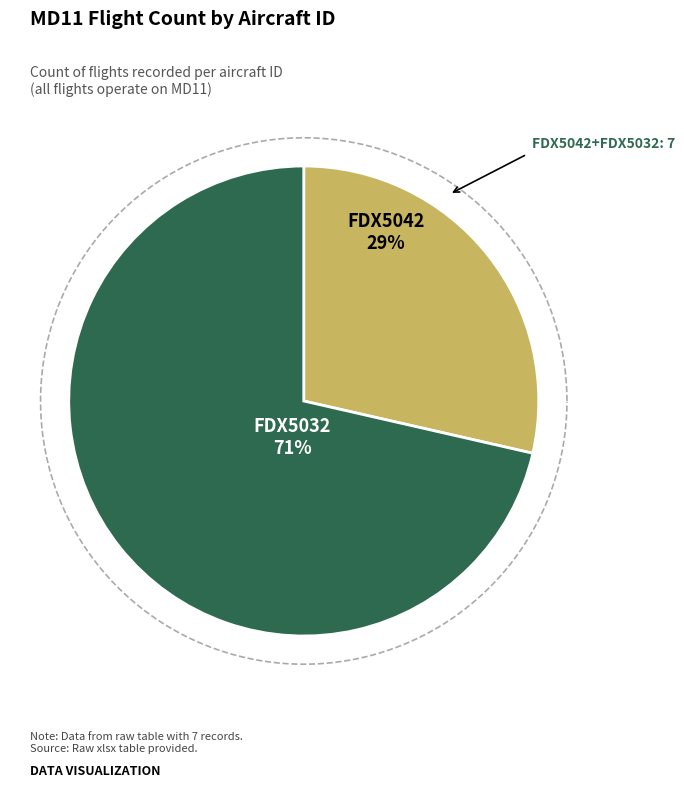

What is the change in value from FDX5042 to FDX5032?

+3